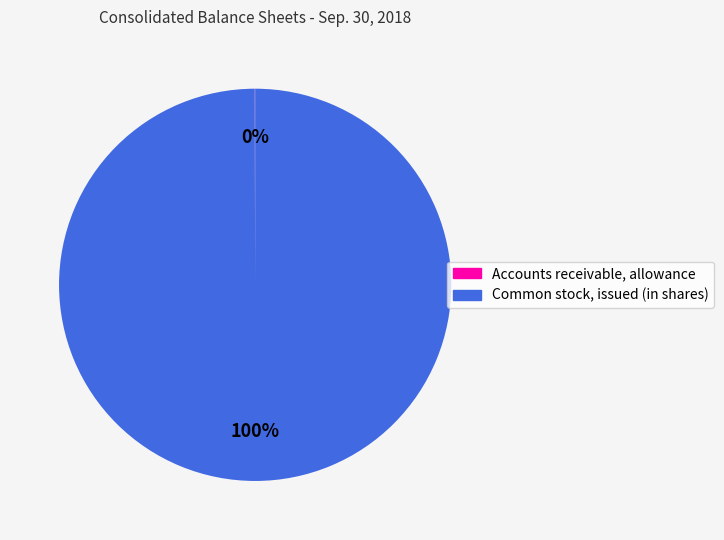

Is Common stock, issued (in shares) the majority of the pie?

Yes